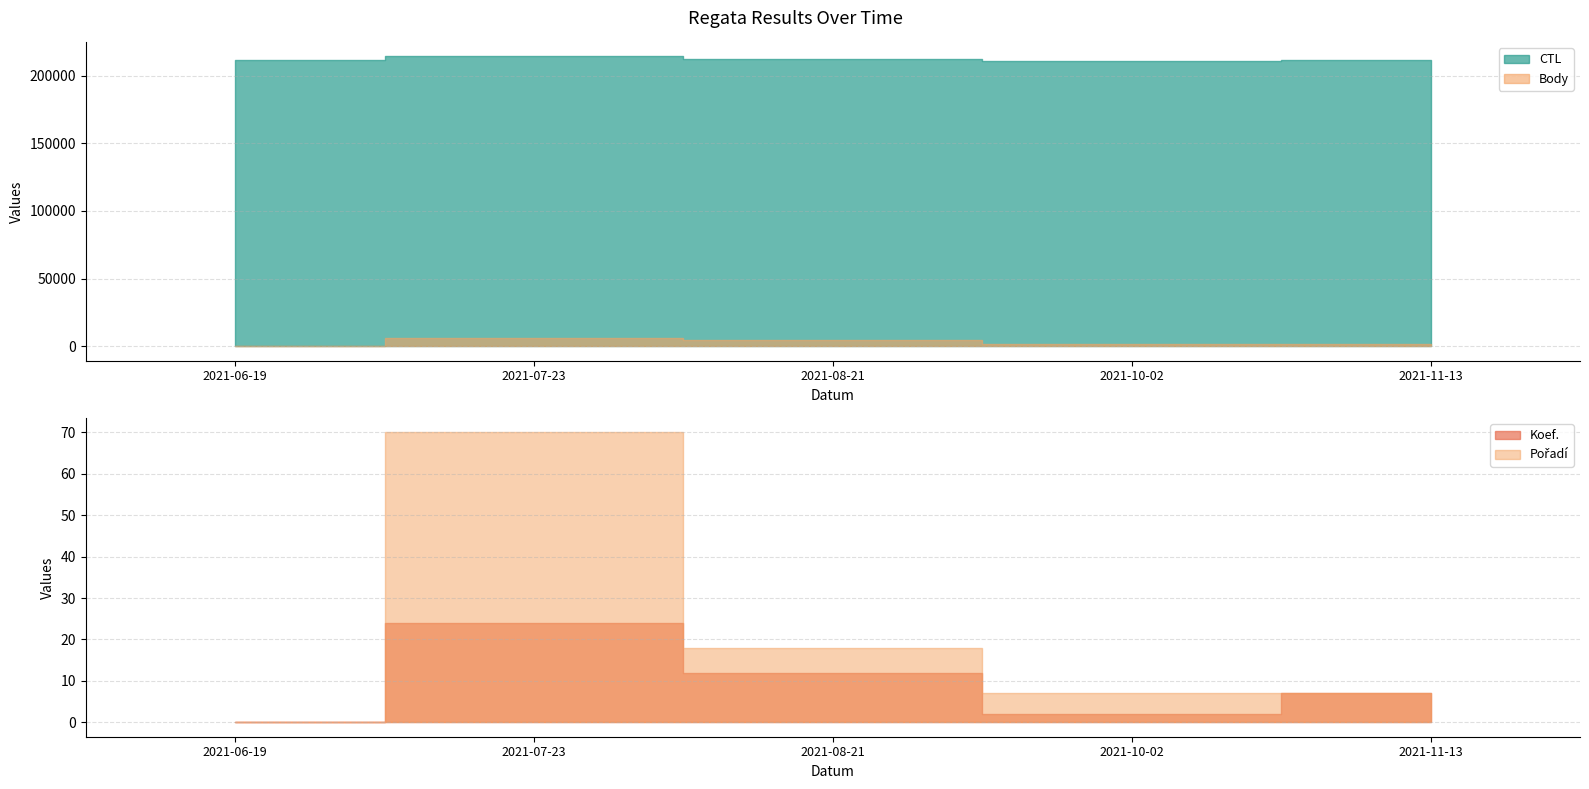

Count the number of data series in this chart.

4